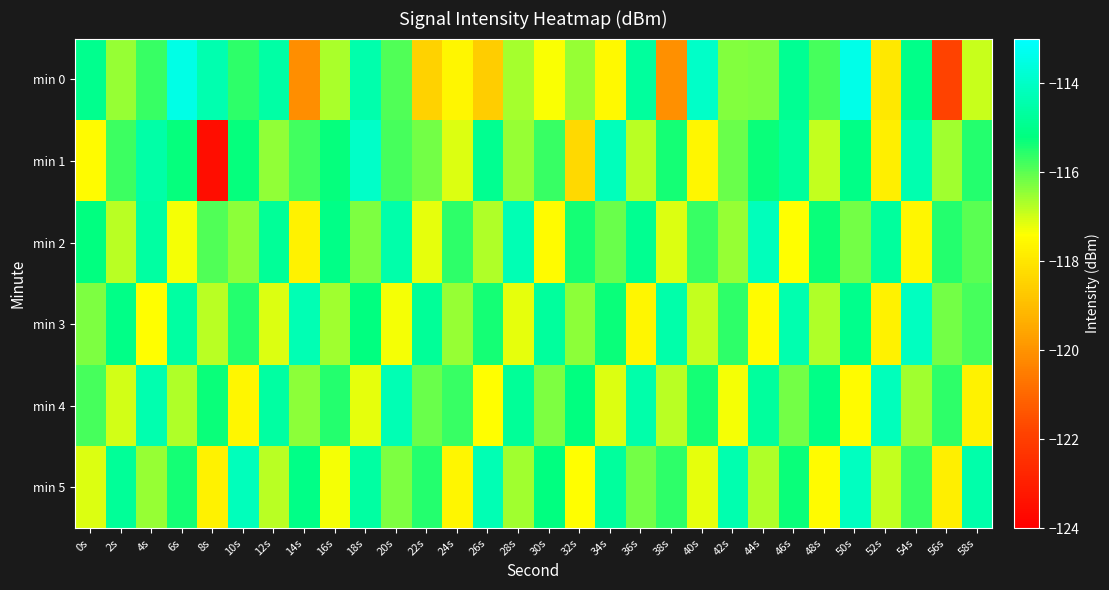

Which series has the widest spread of values?

min 1